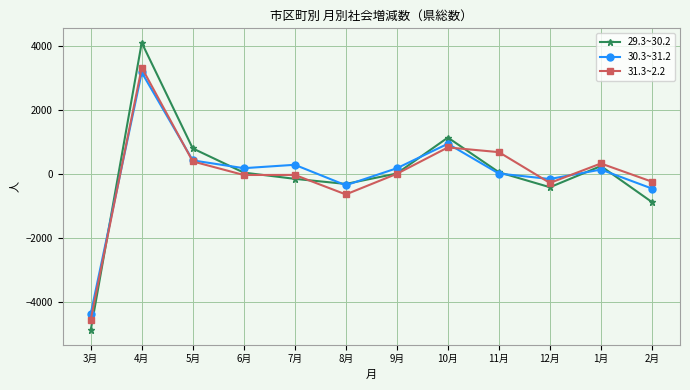

Which series has the widest spread of values?

29.3~30.2